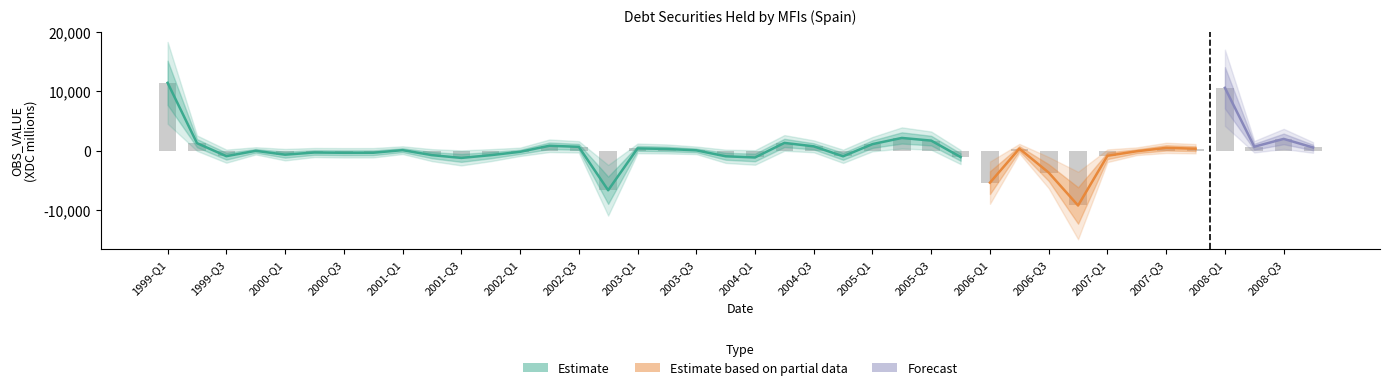

What is the minimum value shown in the chart?

-9246